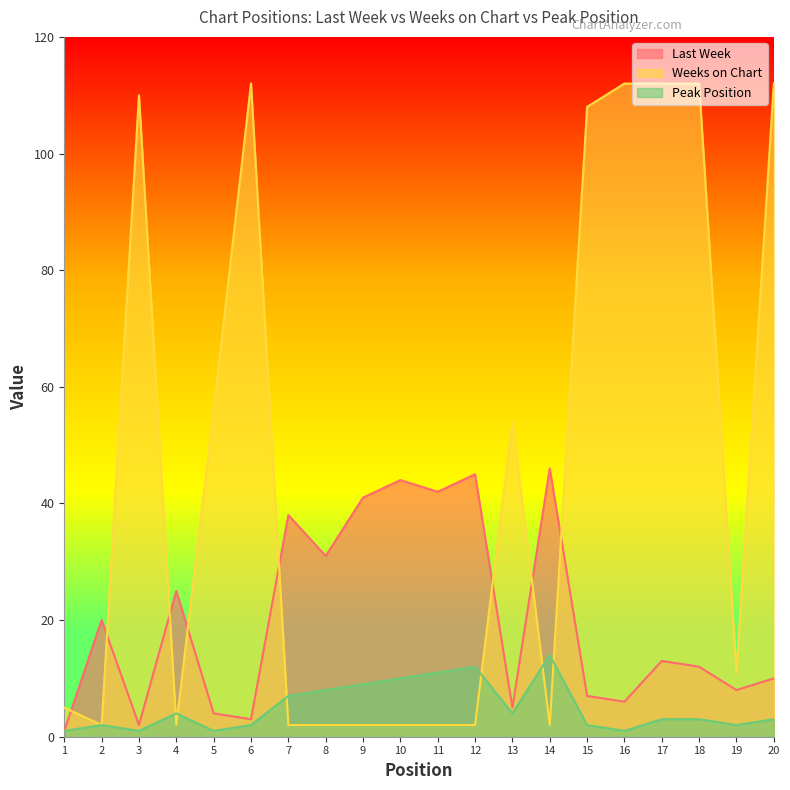

At 13, list the series in order from smallest to largest.

Peak Position, Last Week, Weeks on Chart